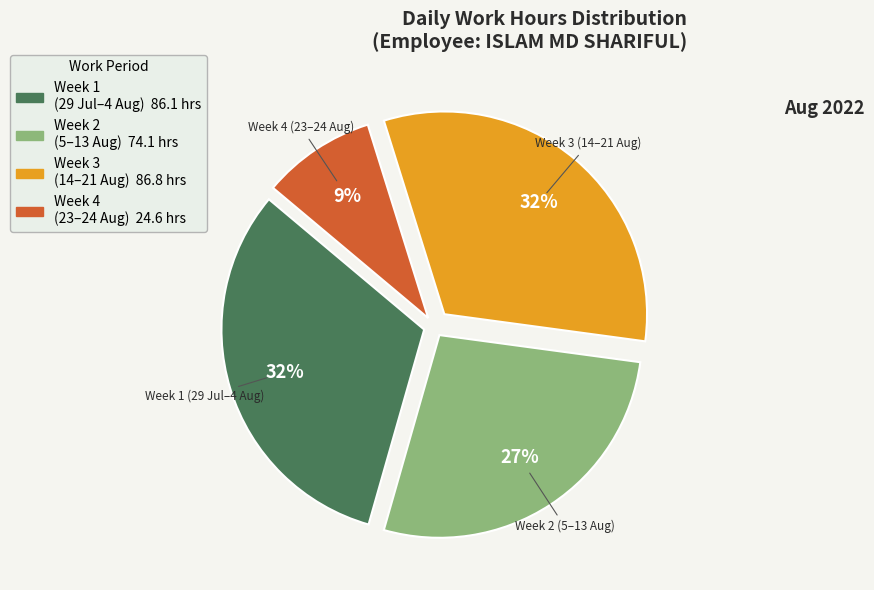

To the nearest percent, what is the difference between the largest and smallest slice percentages?

23%